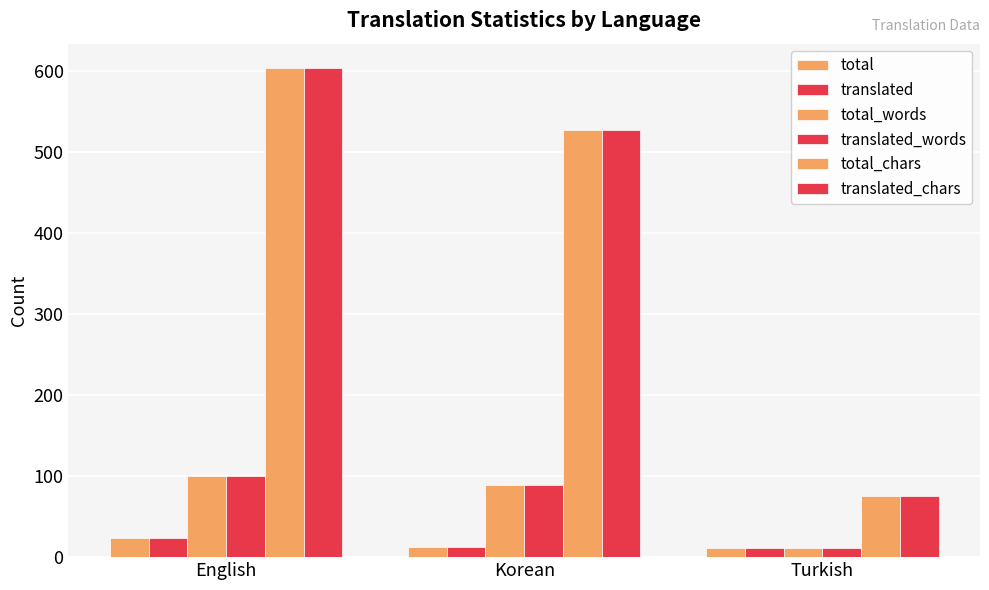

Which category has the lowest value in the total_words series?

Turkish